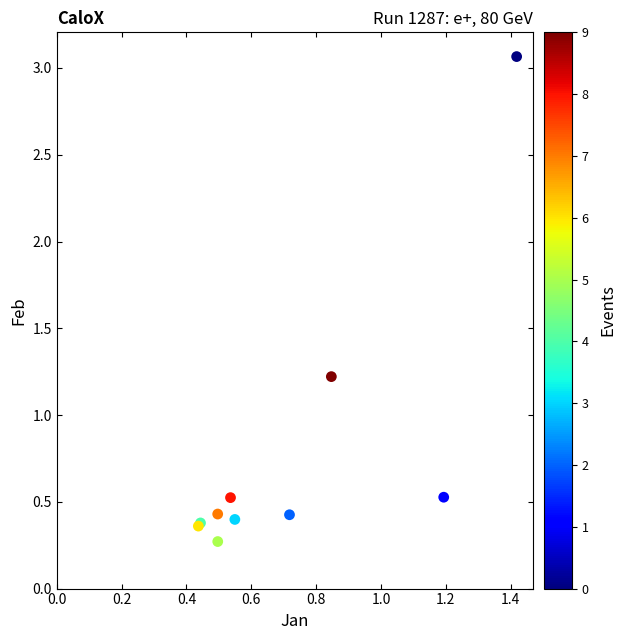

What Y value in the scatter plot is closest to 1?

1.2